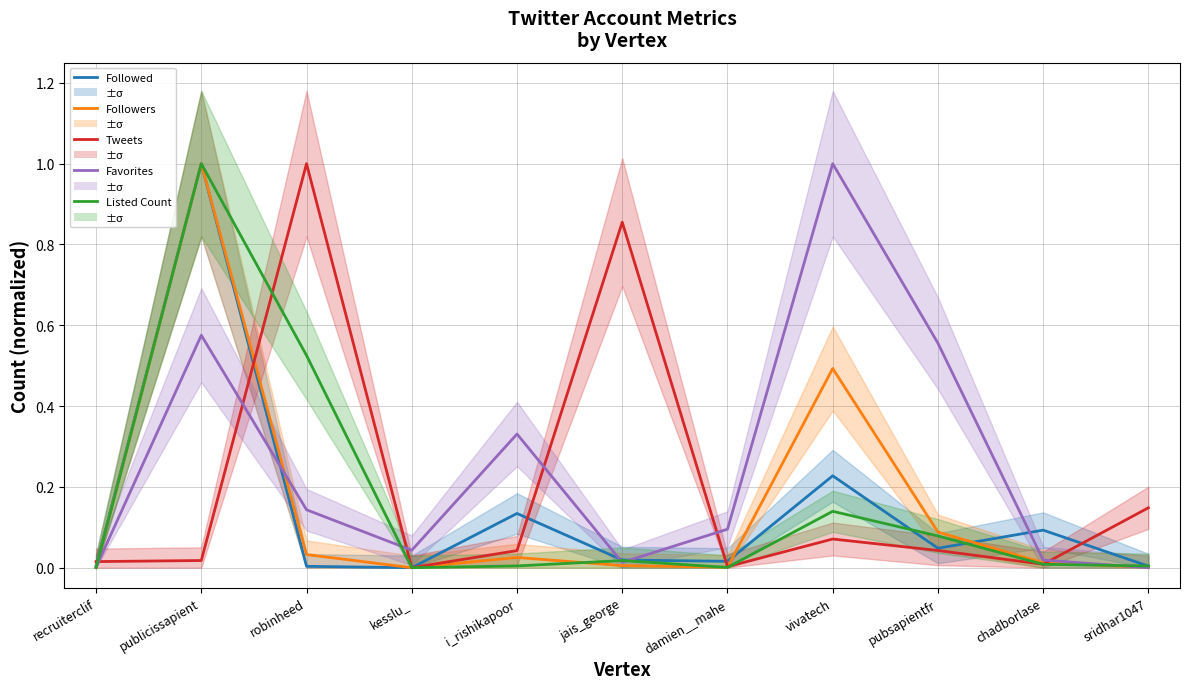

What is the sum of the Tweets values at pubsapientfr and robinheed?

1.0